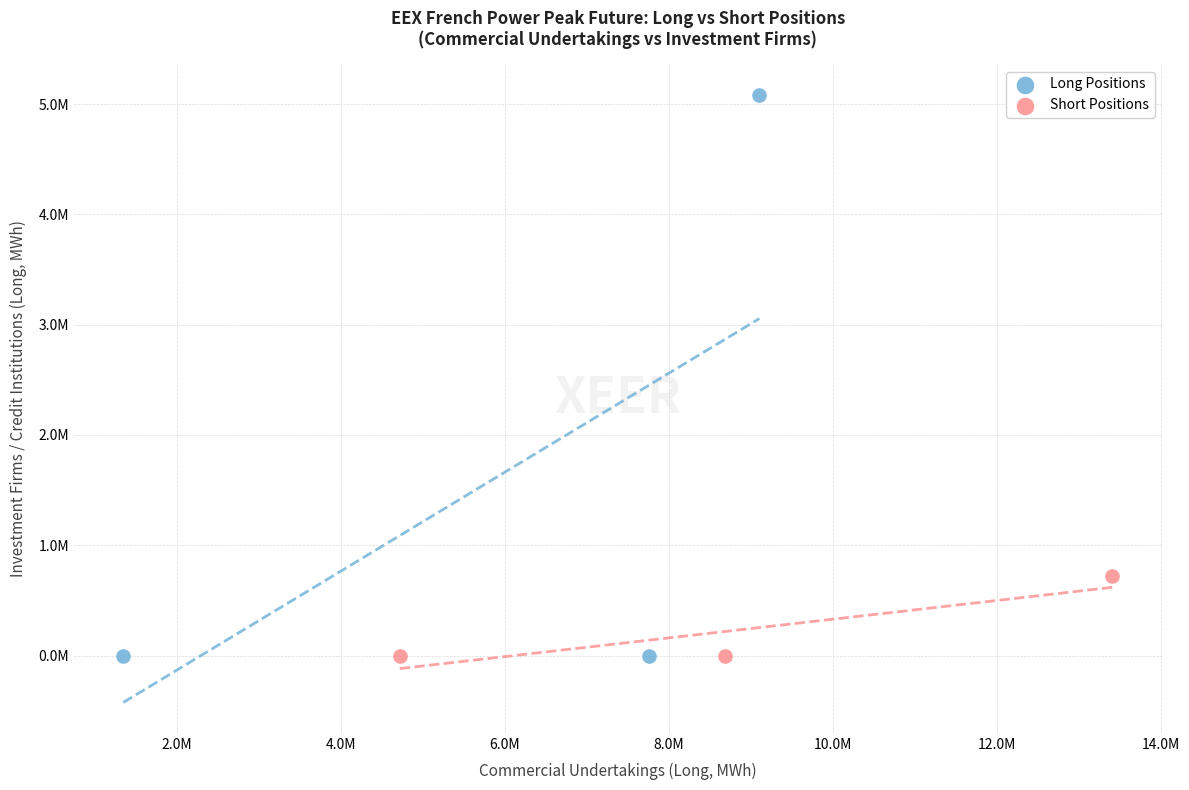

What are all the series names shown in the legend?

Long Positions, Short Positions